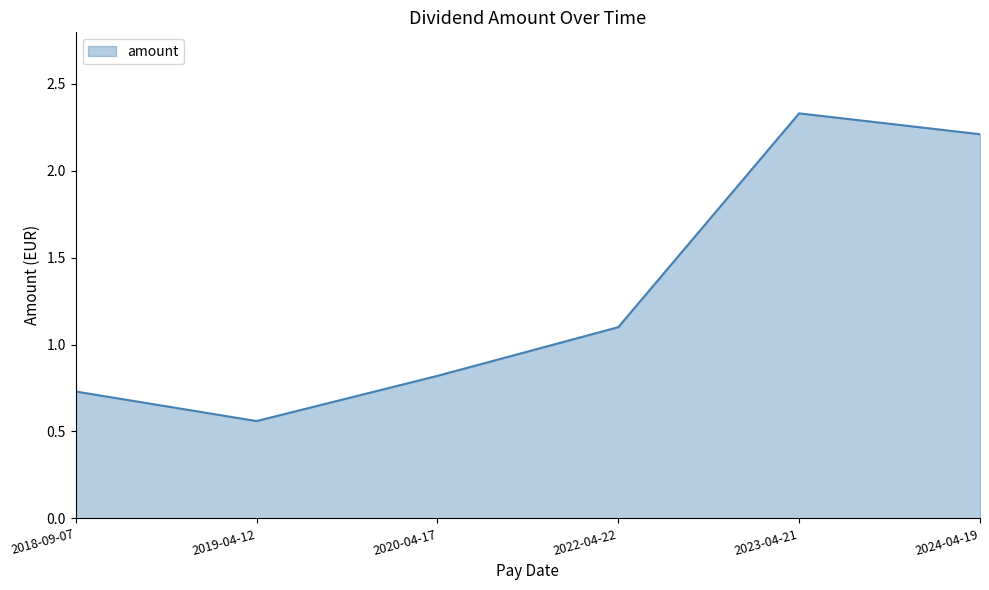

What is the average value?

1.3